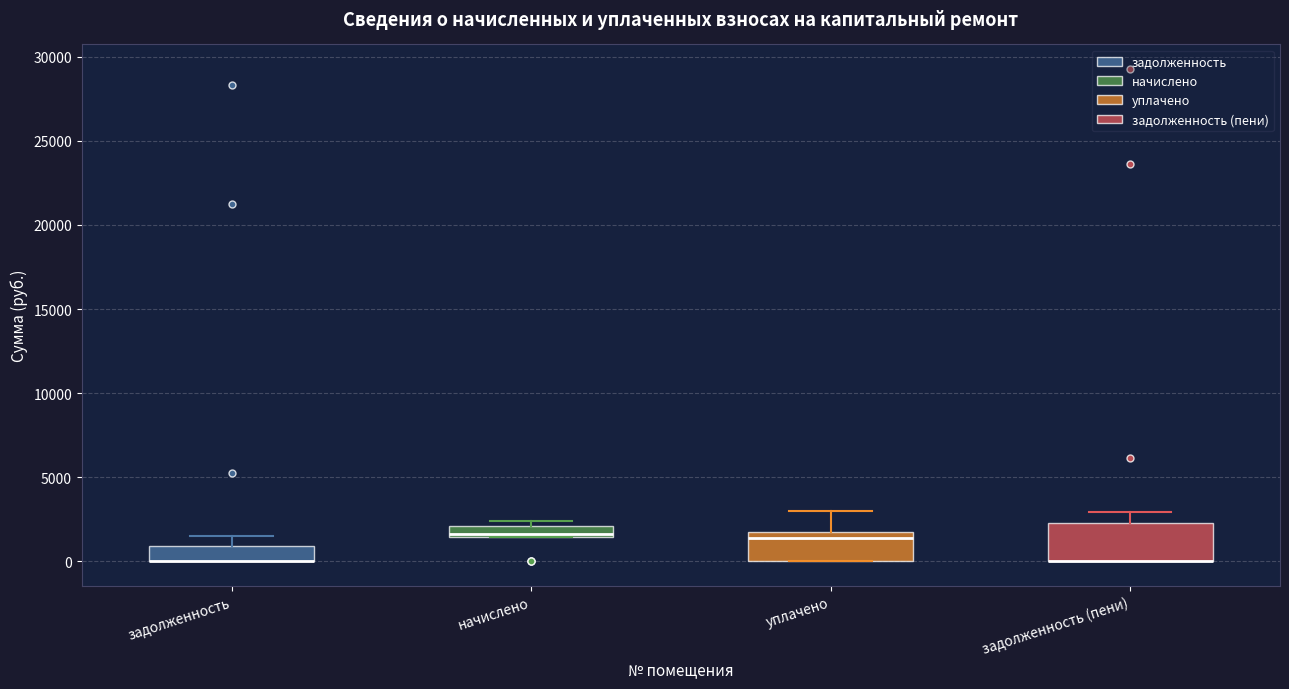

Where is the upper edge of the box for начислено on the y-axis? The values are not printed on the chart, so give them approximately, as read against the axis.

2000